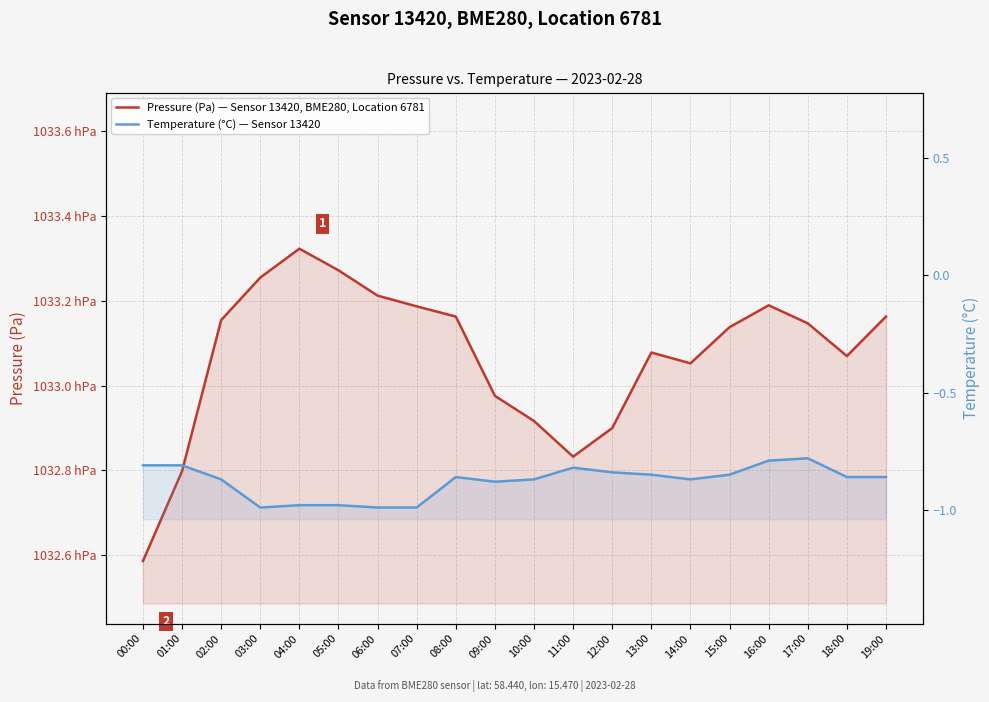

What is the sum of all Temperature (°C) — Sensor 13420 values?

-17.6